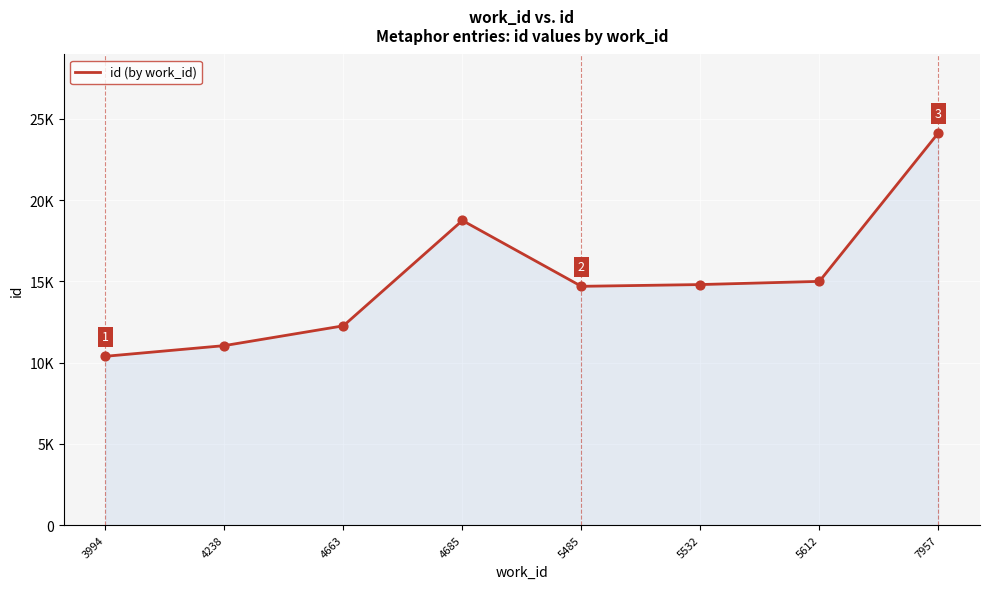

Which has a higher value, 4238 or 3994?

4238